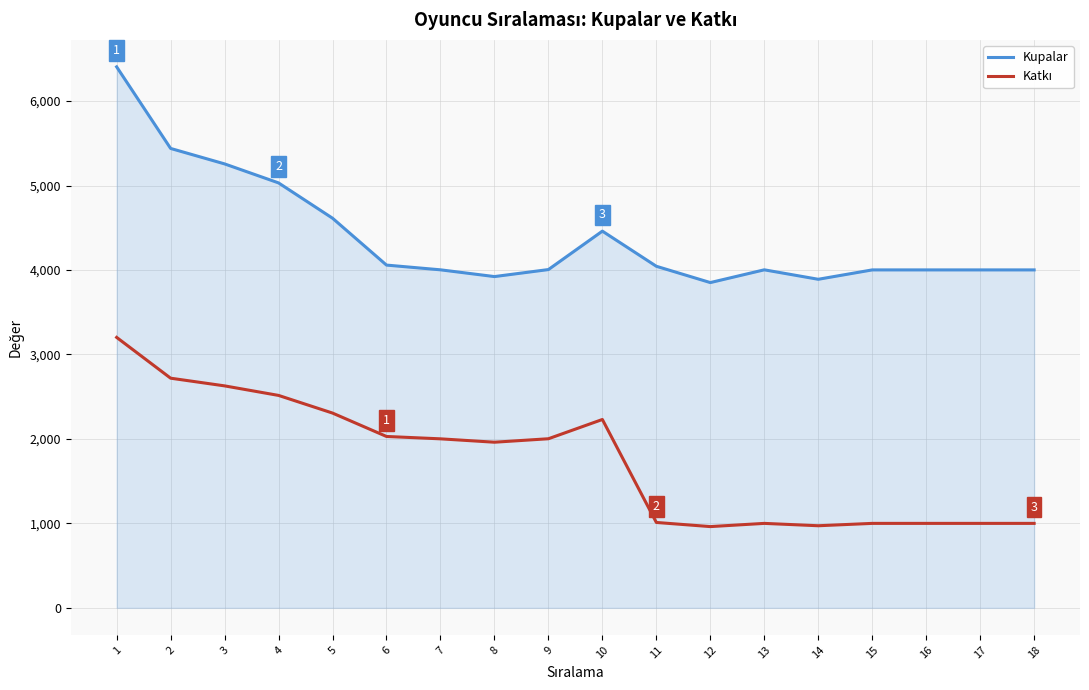

Which series has the largest range (max minus min)?

Kupalar